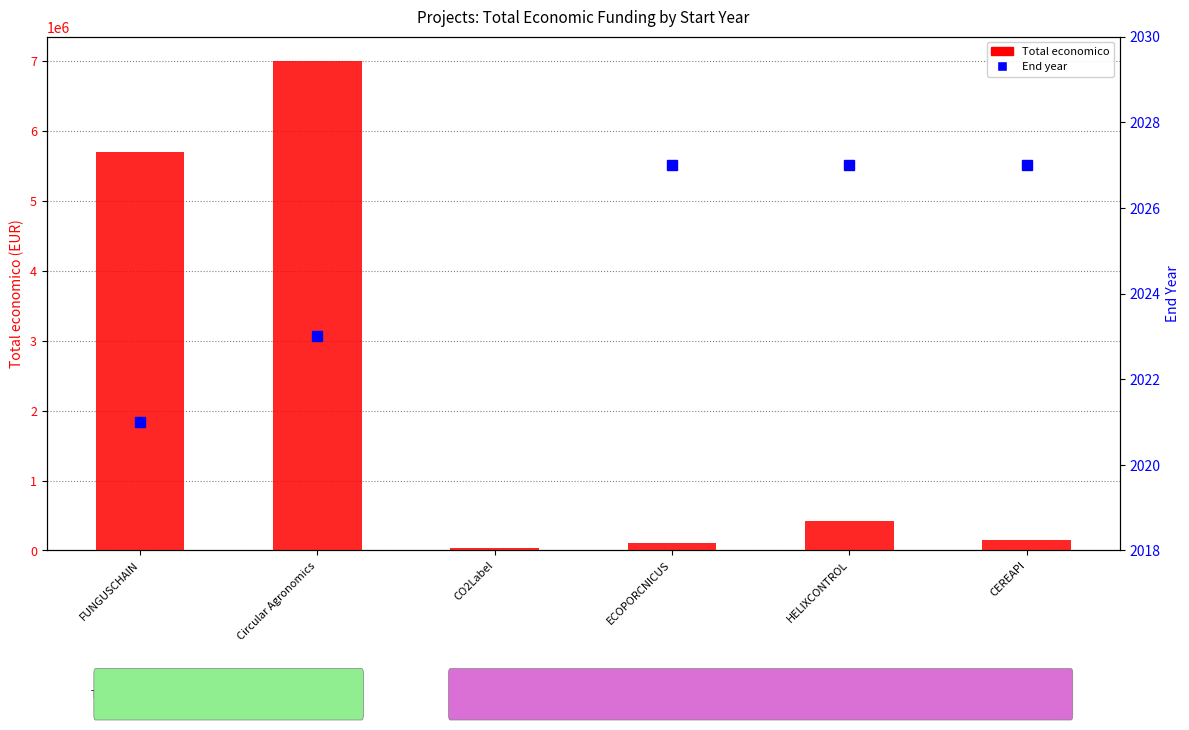

What is the ratio of the value at FUNGUSCHAIN to the value at CEREAPI?

38.0